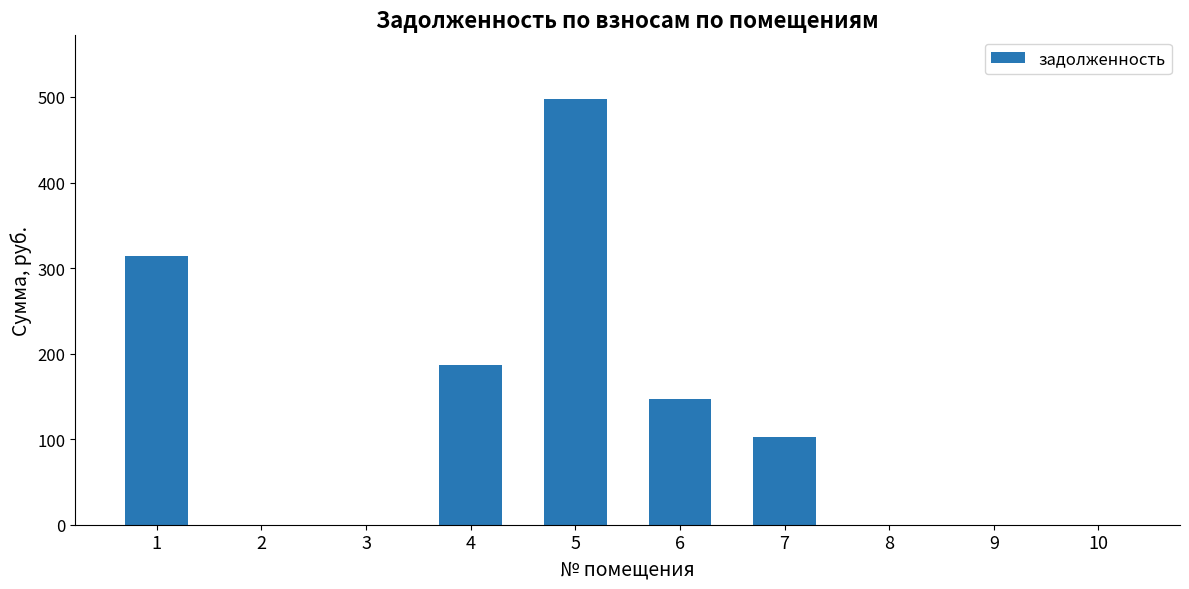

Count the number of data series in this chart.

1